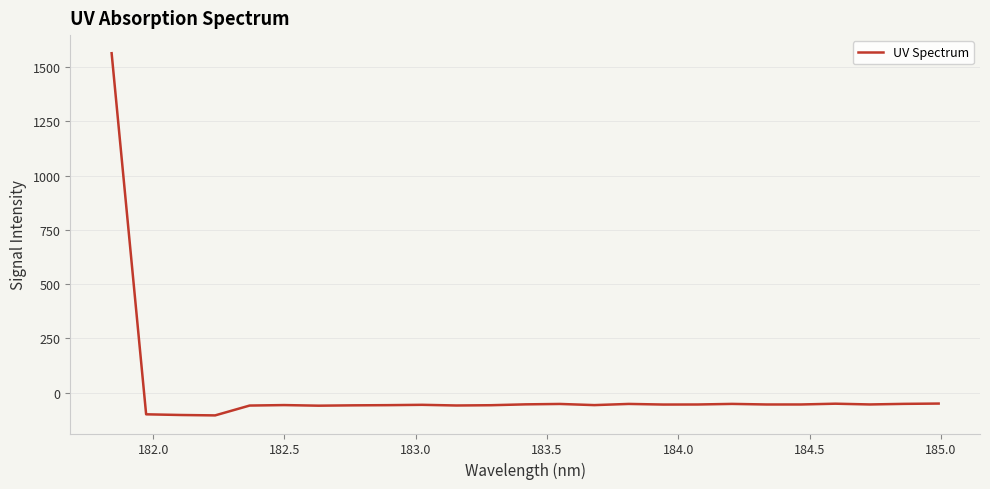

What is the smallest value displayed?

-104.7